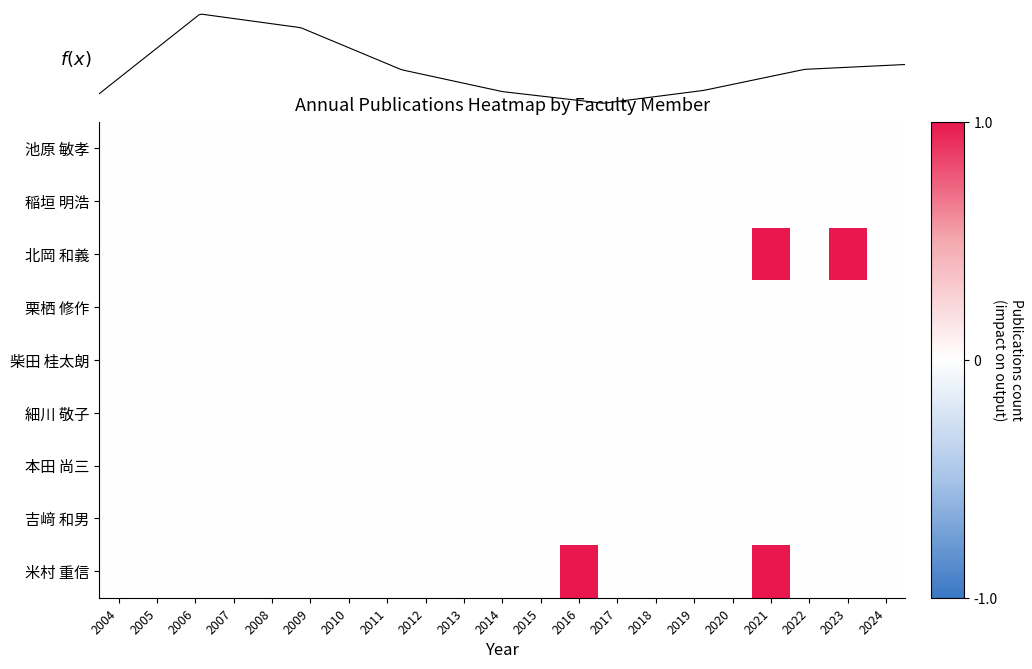

Which category has the highest value across all series?

2021